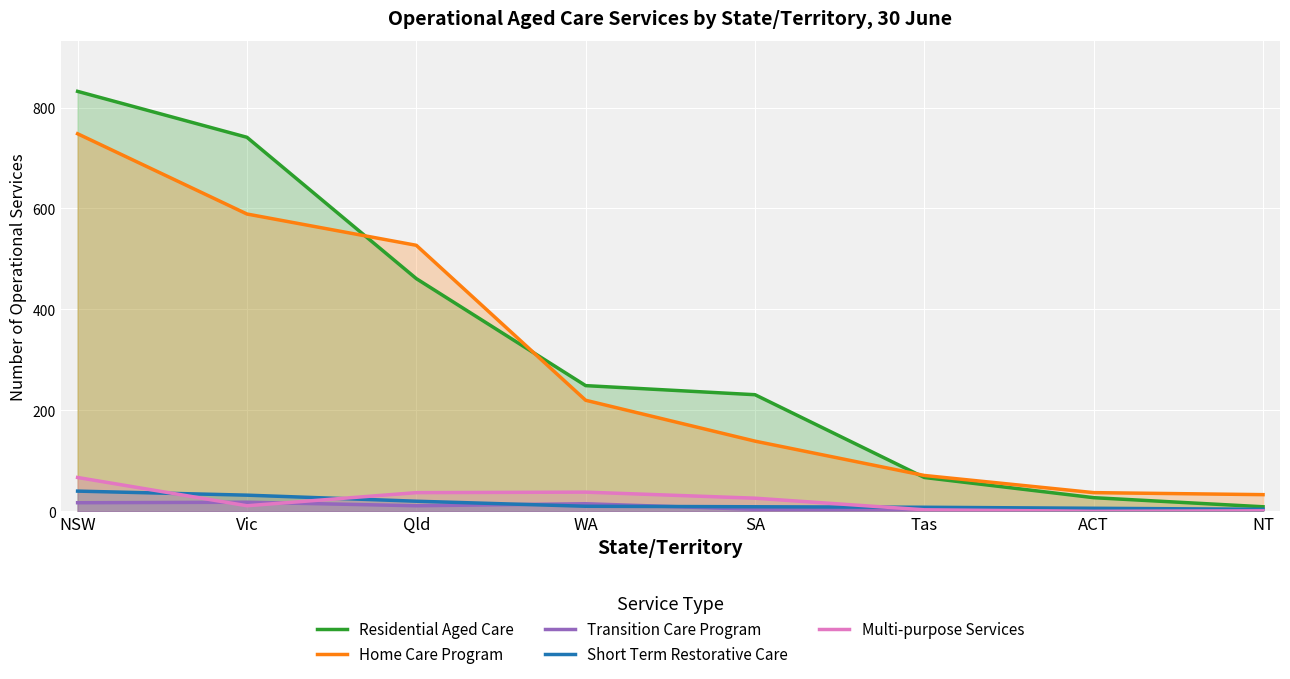

Where is Home Care Program nearest to the value 390?

Qld